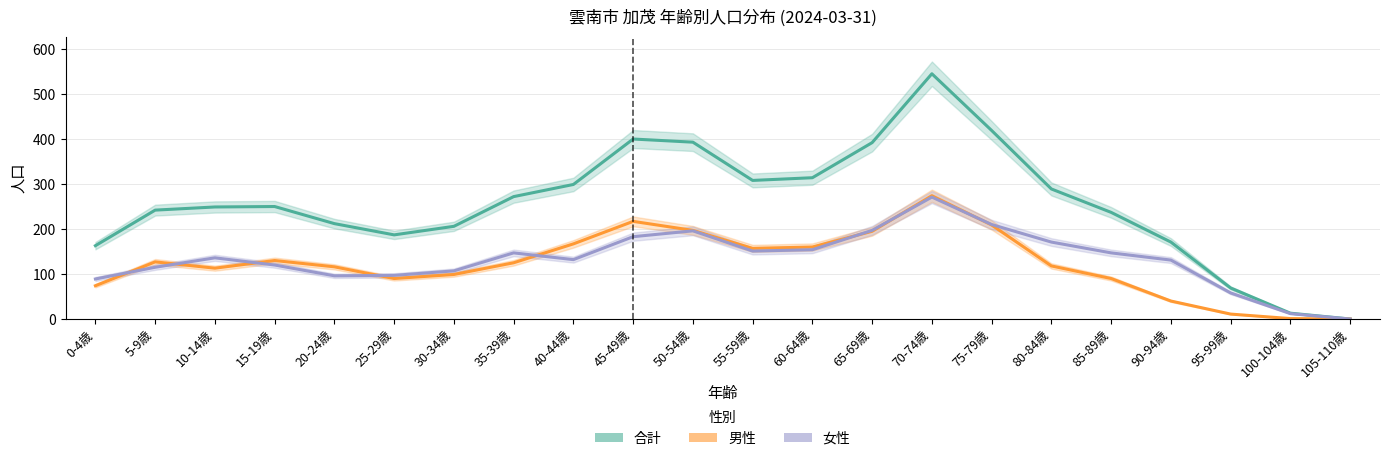

Which series has the largest total across all categories?

合計